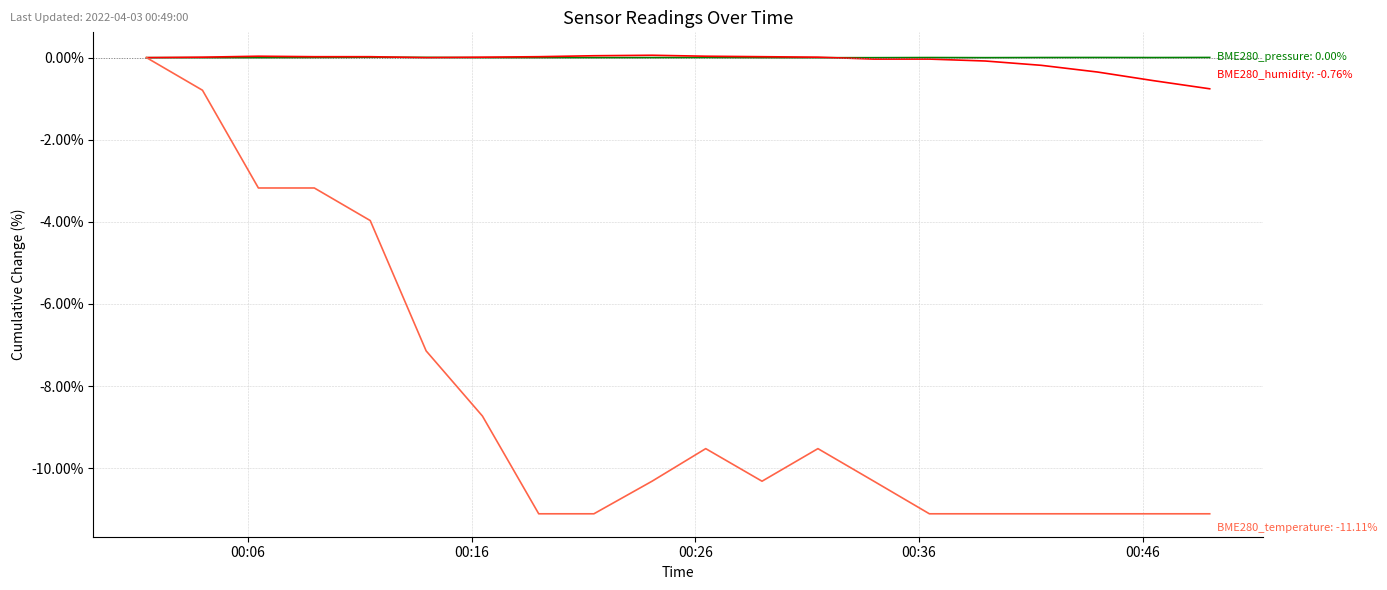

What is the minimum value shown in the chart?

-11.1